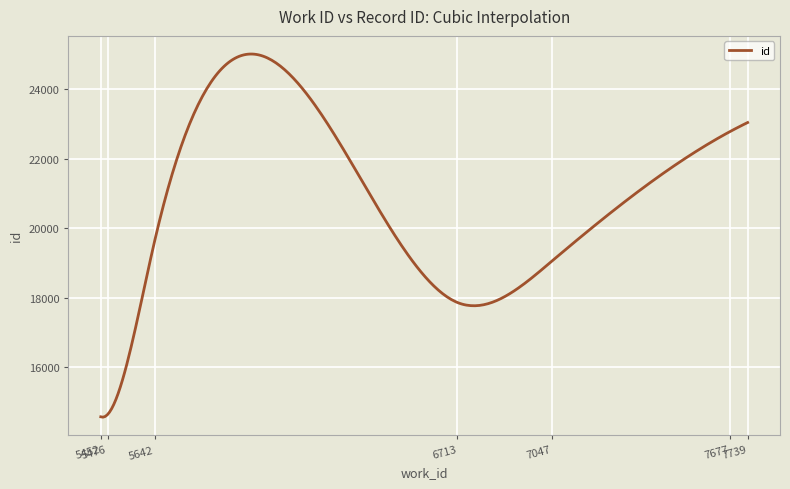

What is the smallest value displayed?

14563.6